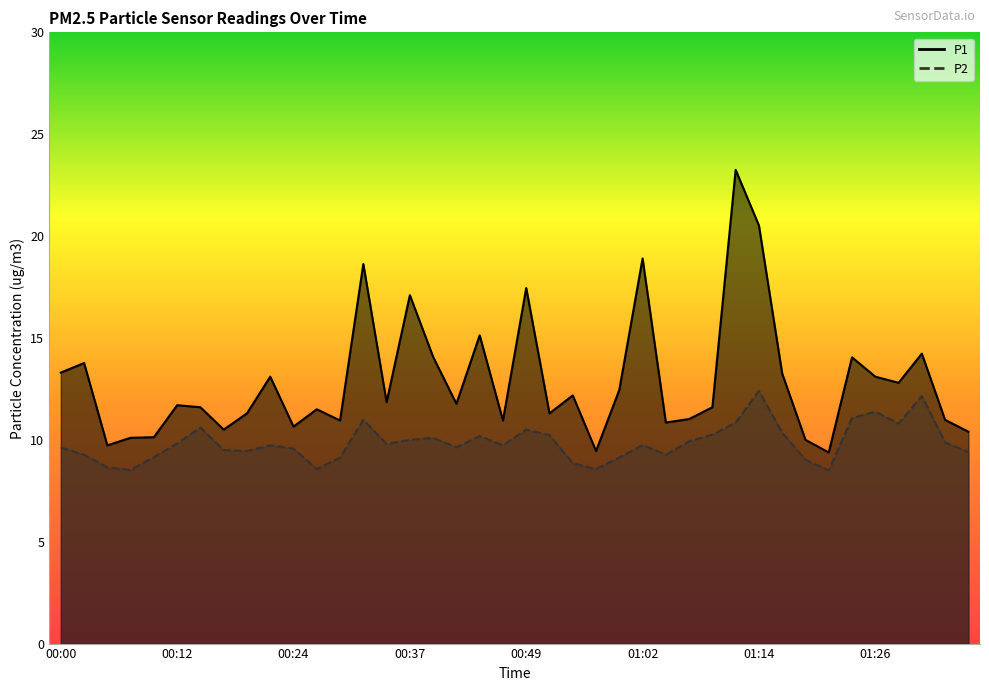

What is the sum of the P2 values at 01:31 and 01:34?

22.0